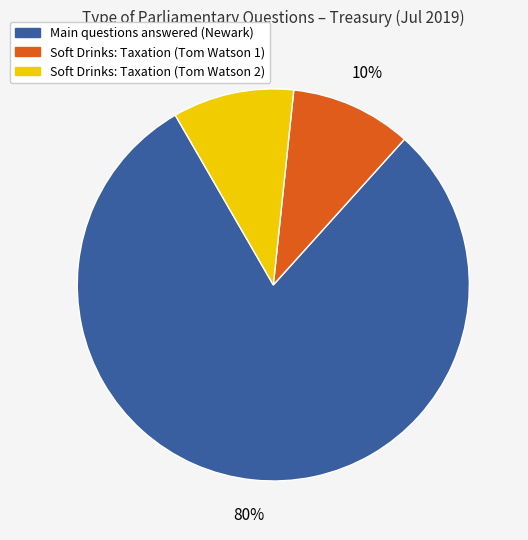

To the nearest percent, what is the difference between the largest and smallest slice percentages?

70%